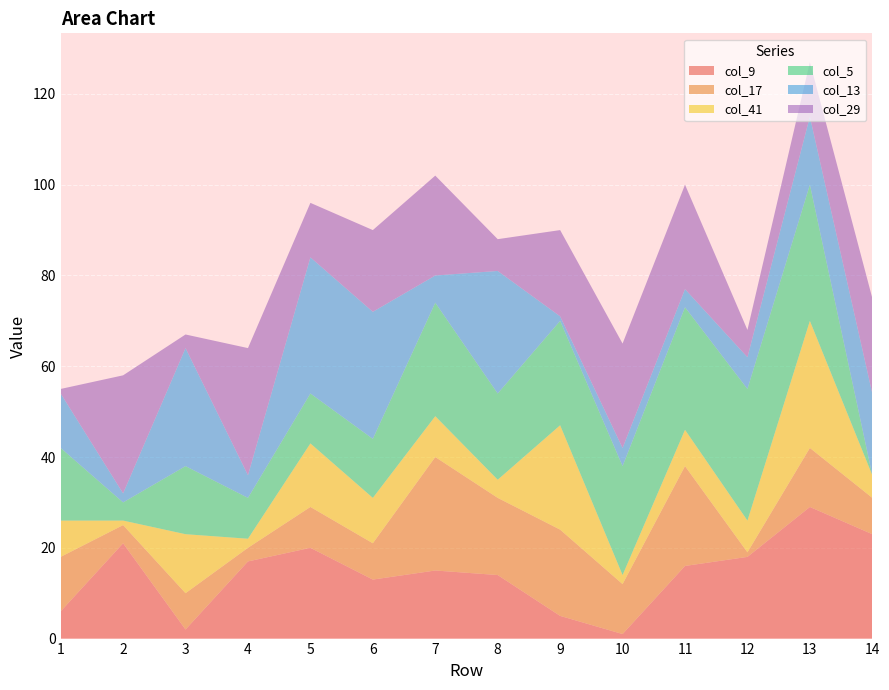

Reading left to right, what are all the values shown in this chart?

col_9: 1=6	2=21	3=2	4=17	5=20	6=13	7=15	8=14	9=5	10=1	11=16	12=18	13=29	14=23
col_17: 1=12	2=4	3=8	4=3	5=9	6=8	7=25	8=17	9=19	10=11	11=22	12=1	13=13	14=8
col_41: 1=8	2=1	3=13	4=2	5=14	6=10	7=9	8=4	9=23	10=2	11=8	12=7	13=28	14=5
col_5: 1=16	2=4	3=15	4=9	5=11	6=13	7=25	8=19	9=23	10=24	11=27	12=29	13=30	14=0
col_13: 1=12	2=2	3=26	4=5	5=30	6=28	7=6	8=27	9=1	10=4	11=4	12=7	13=15	14=18
col_29: 1=1	2=26	3=3	4=28	5=12	6=18	7=22	8=7	9=19	10=23	11=23	12=6	13=12	14=21